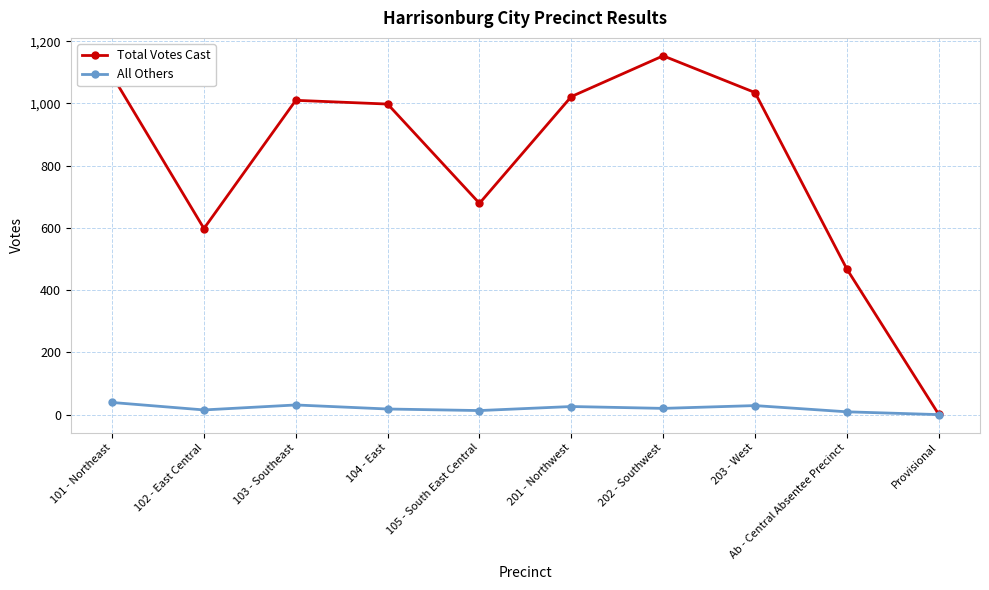

Which series has the widest spread of values?

Total Votes Cast